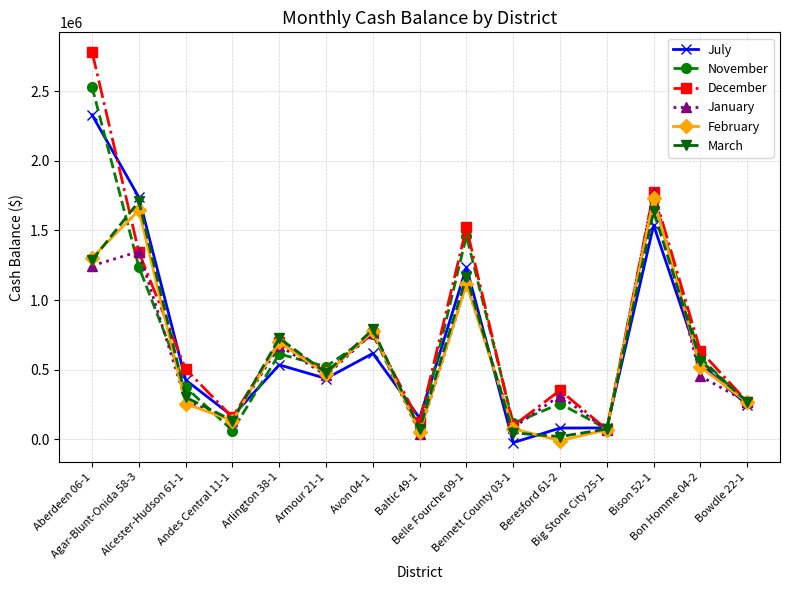

What is the maximum value shown in the chart?

2782206